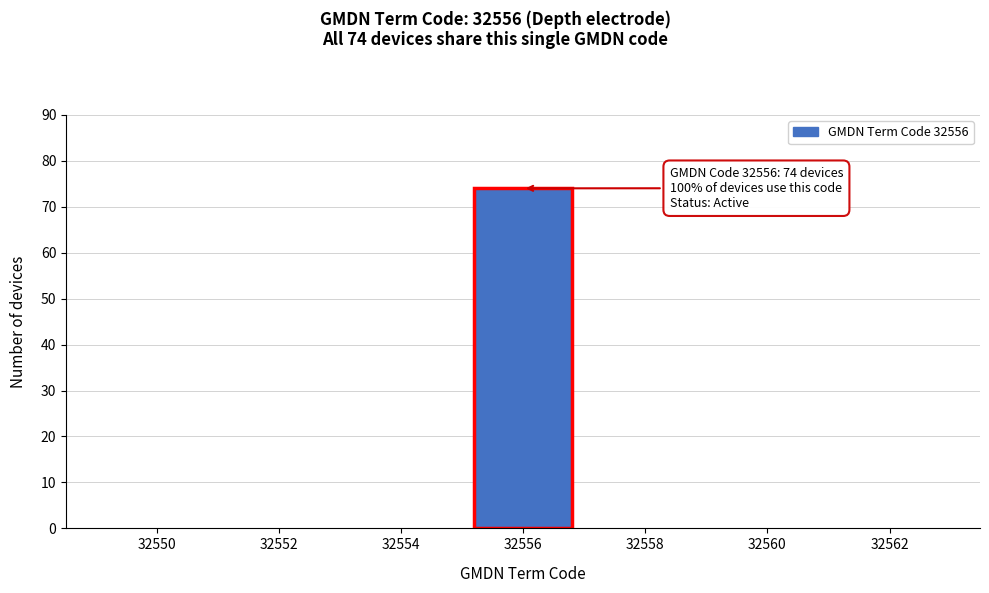

Reading left to right, what are all the values shown in this chart?

32550=0	32552=0	32554=0	32556=74	32558=0	32560=0	32562=0